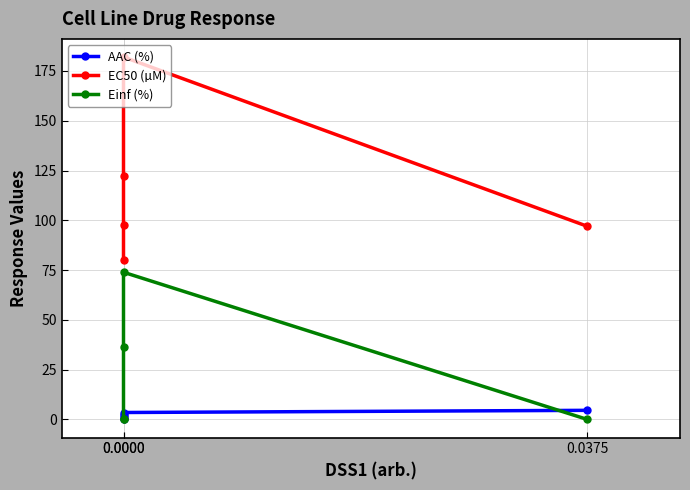

What is the difference between the maximum and second lowest values in the AAC (%) series?

3.5